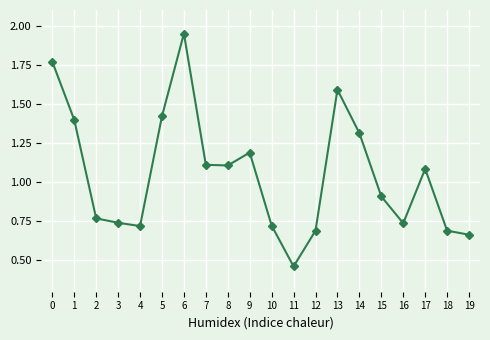

What is the change in value from 5 to 19?

-0.8